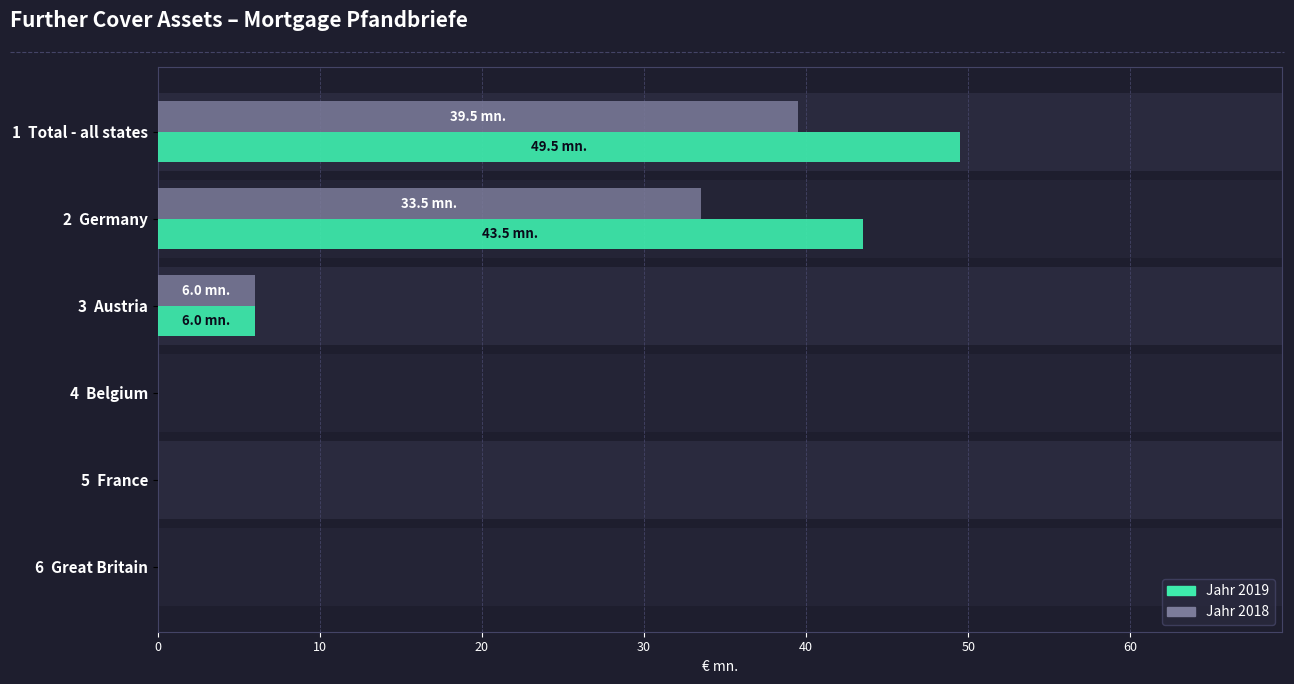

What is the spread (max minus min) of values at 1 Total - all states?

10.0